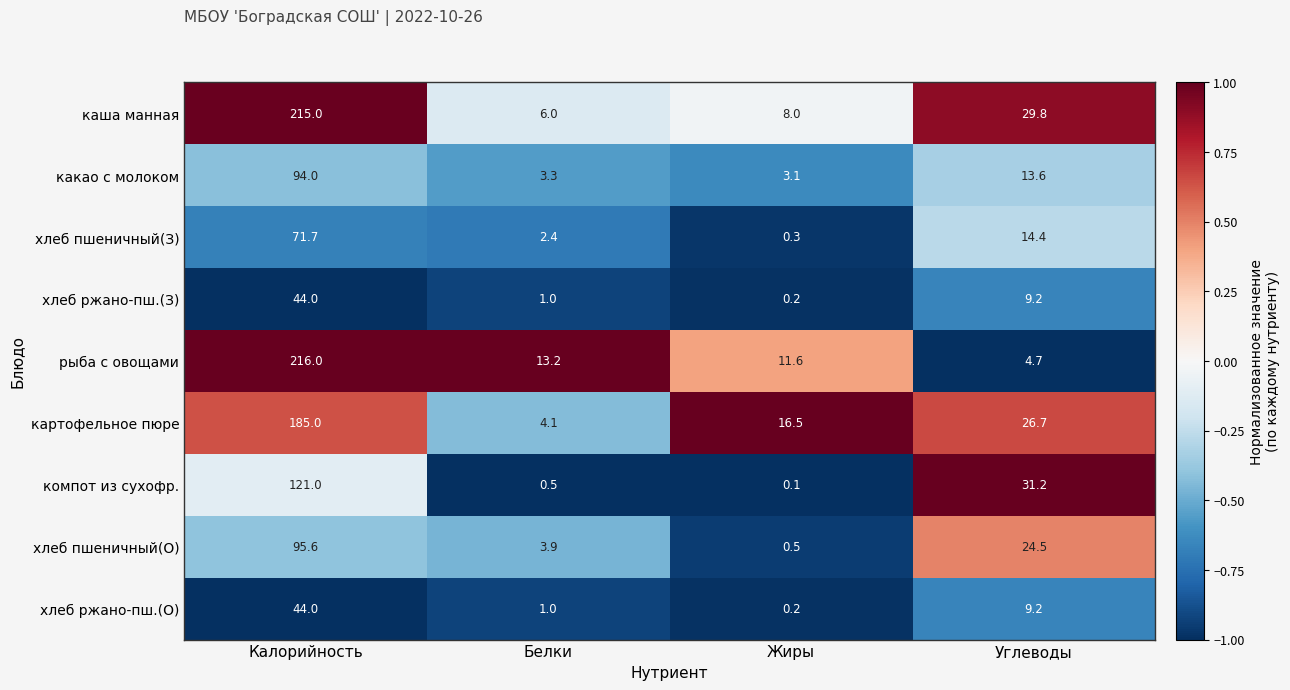

What is the maximum value shown in the chart?

216.0